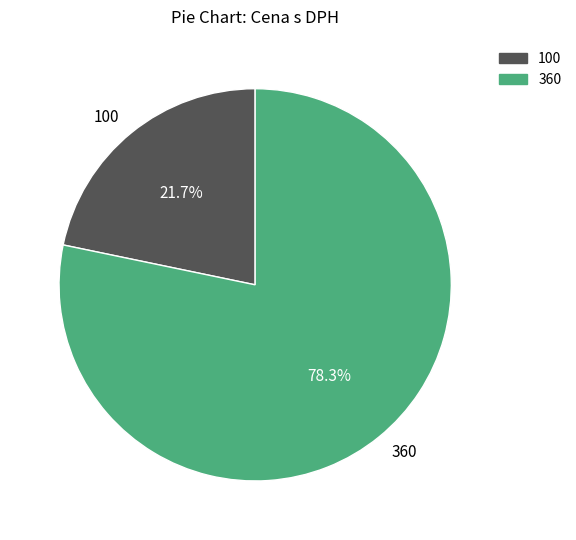

To the nearest percent, what portion does 360 represent?

78%